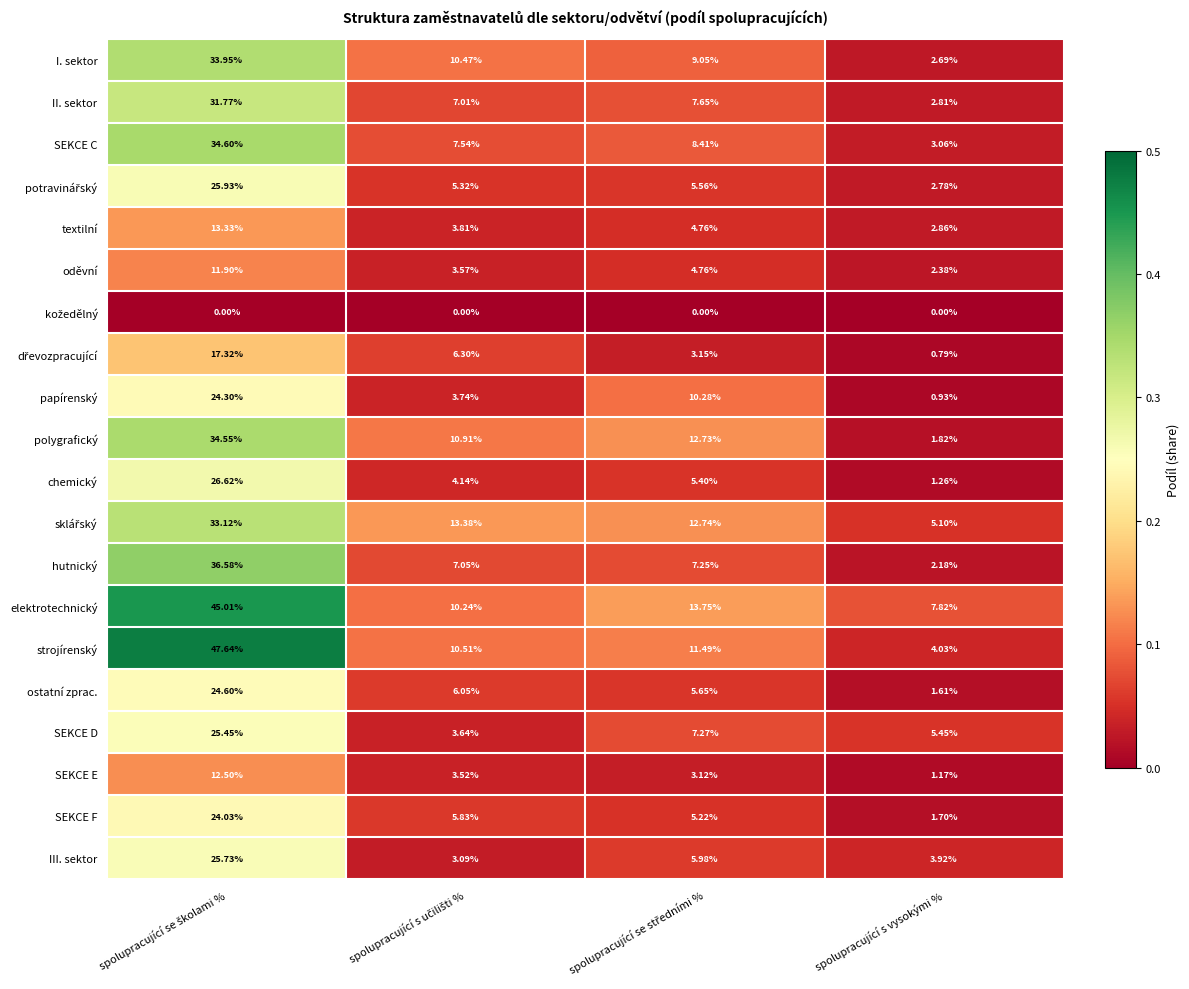

Which series has the largest range (max minus min)?

strojírenský